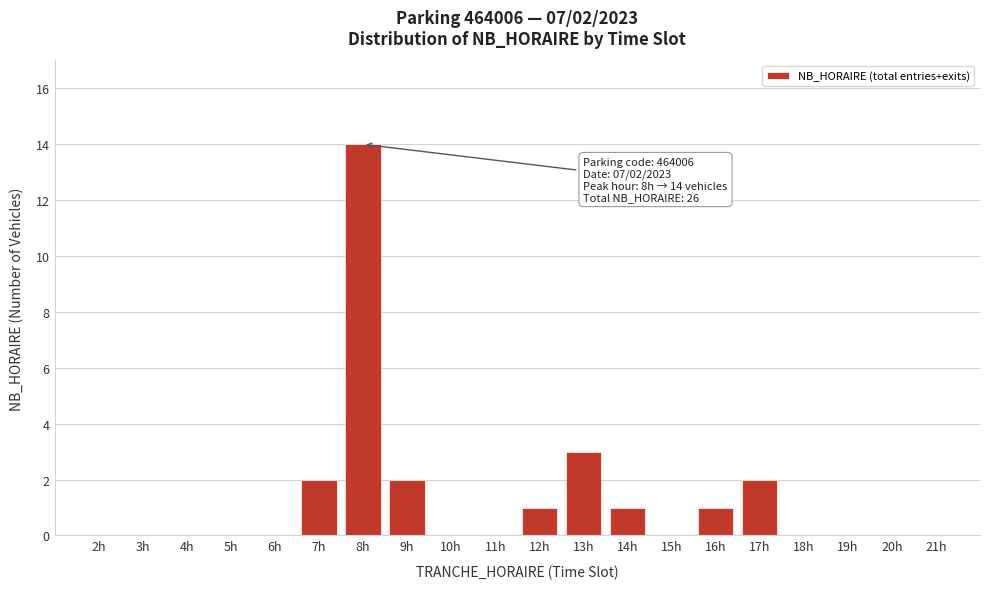

Reading right to left, extract all data points from this chart.

21h=0	20h=0	19h=0	18h=0	17h=2	16h=1	15h=0	14h=1	13h=3	12h=1	11h=0	10h=0	9h=2	8h=14	7h=2	6h=0	5h=0	4h=0	3h=0	2h=0